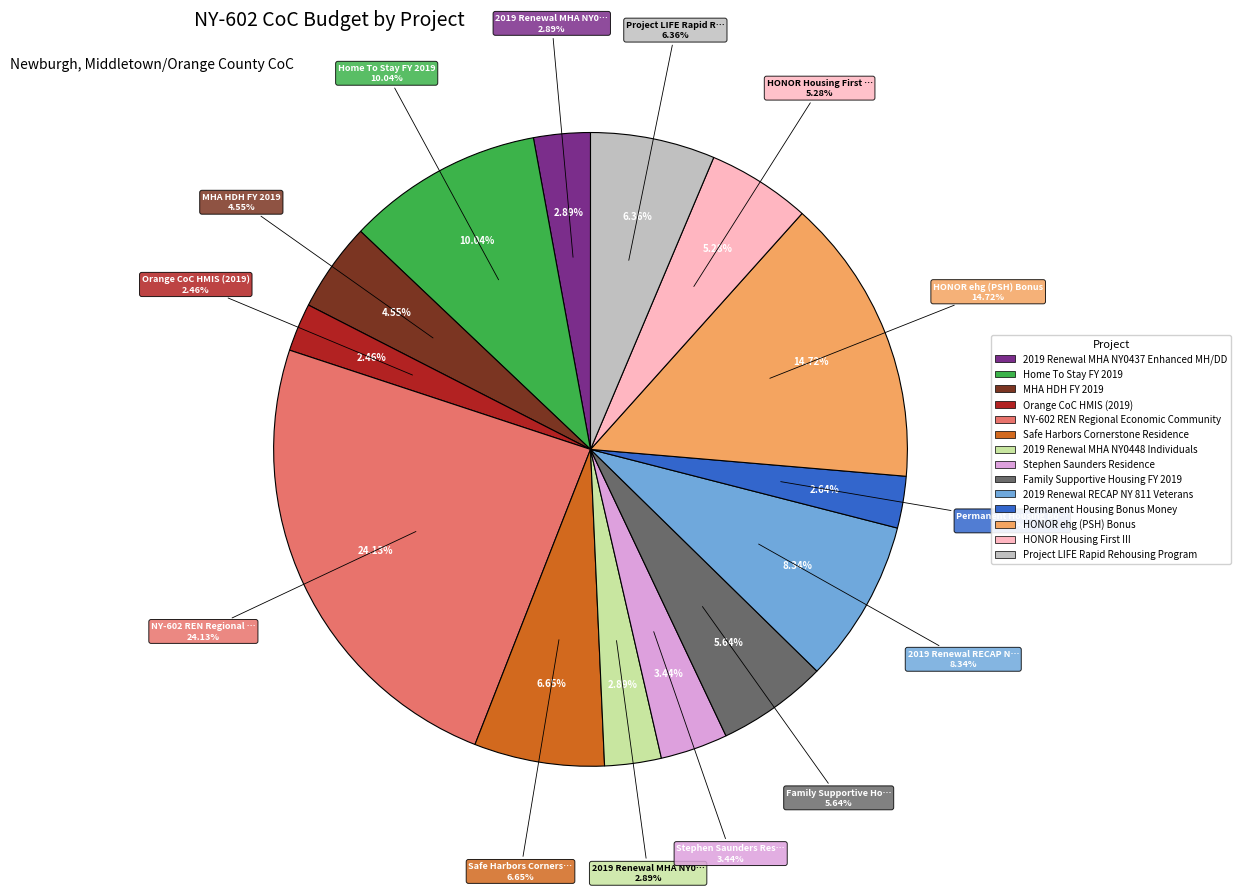

How many segments does this pie chart have?

14